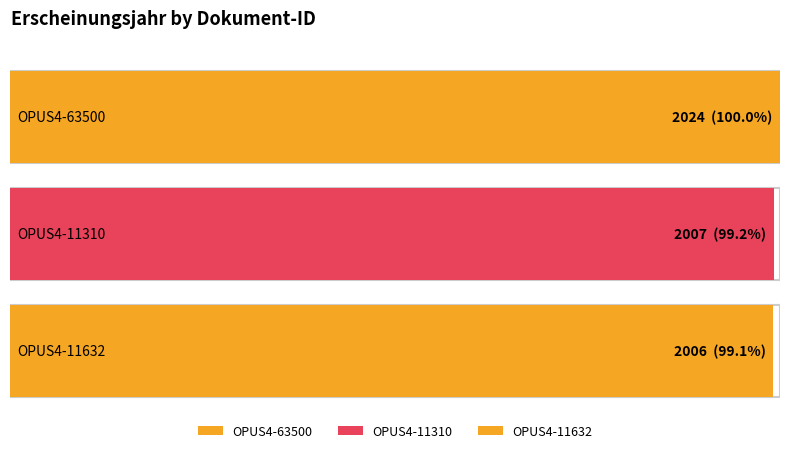

List the labels in order of value, smallest first.

OPUS4-11632, OPUS4-11310, OPUS4-63500